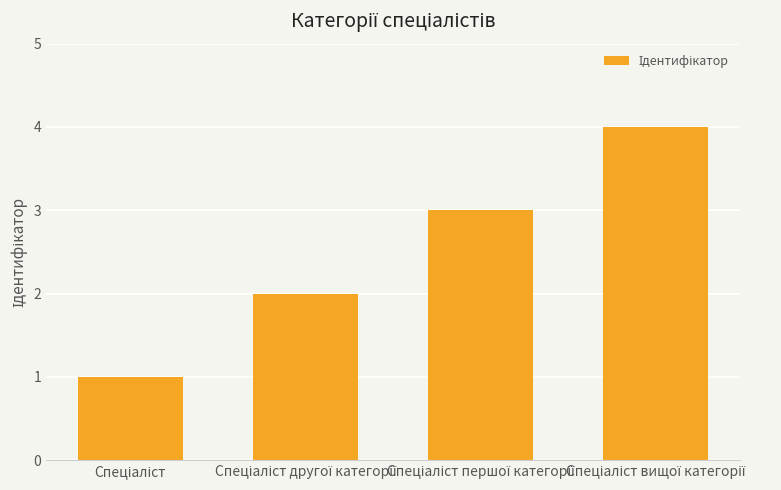

What is the greatest value displayed?

4